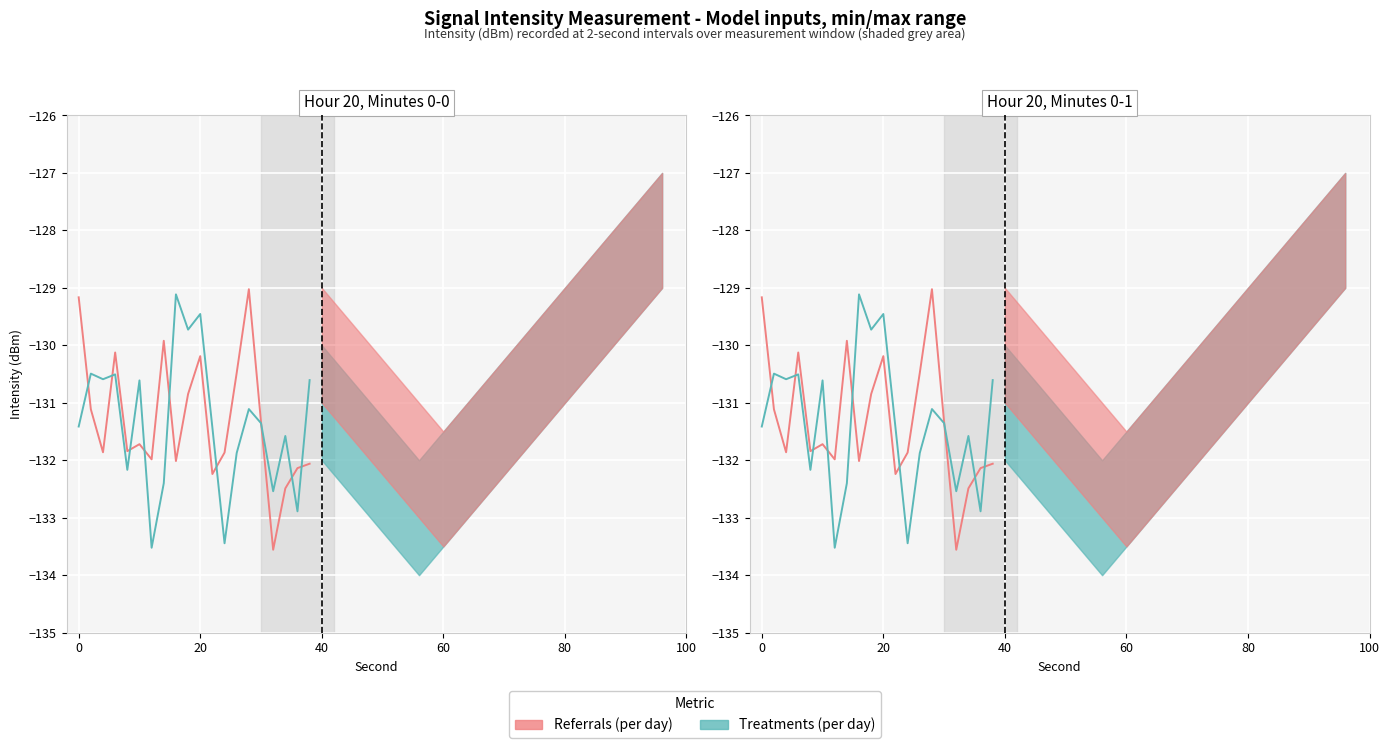

Rank the series by their average value, from highest to lowest.

Referrals (per day), Treatments (per day)